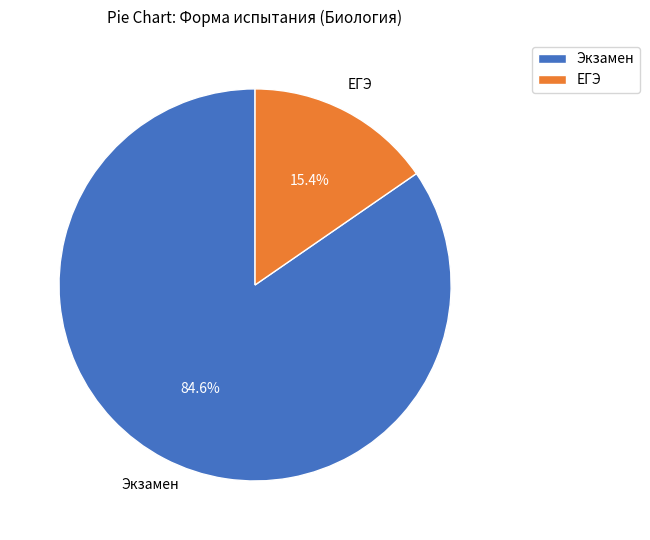

Count the number of slices in the pie.

2